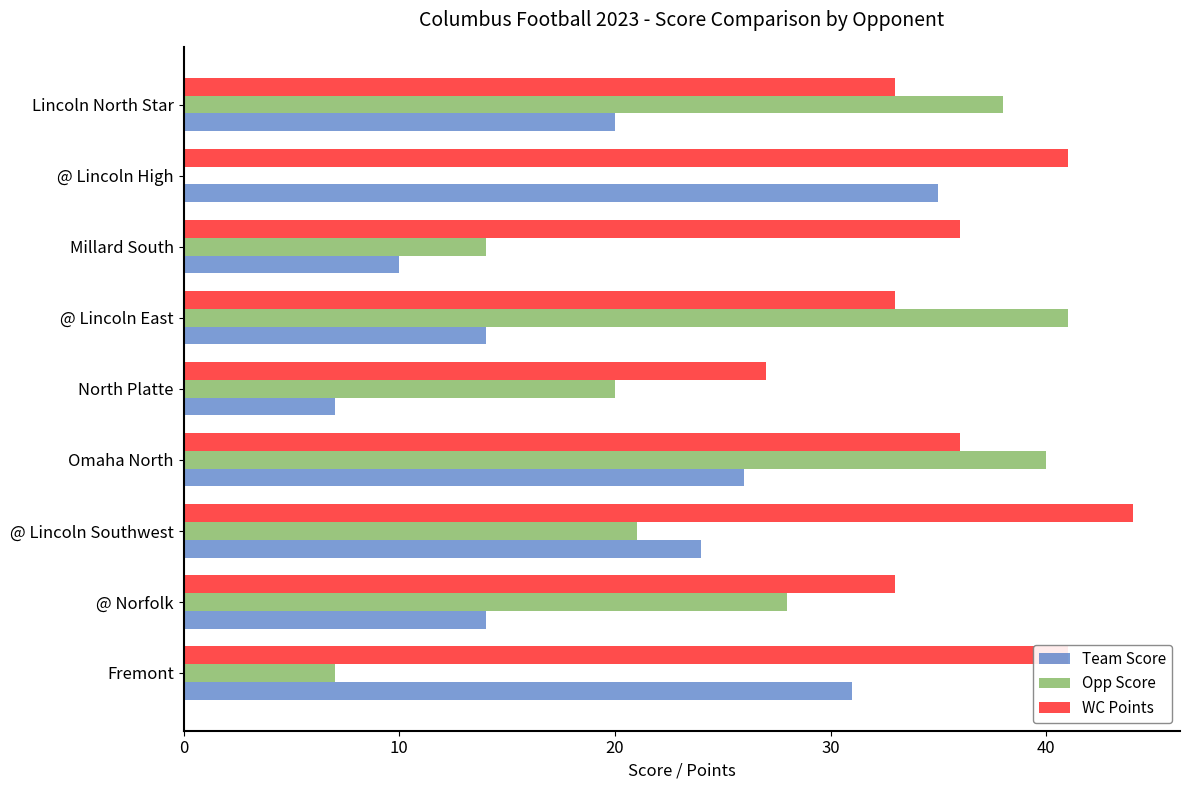

What is the sum of the Team Score values at Omaha North and North Platte?

33